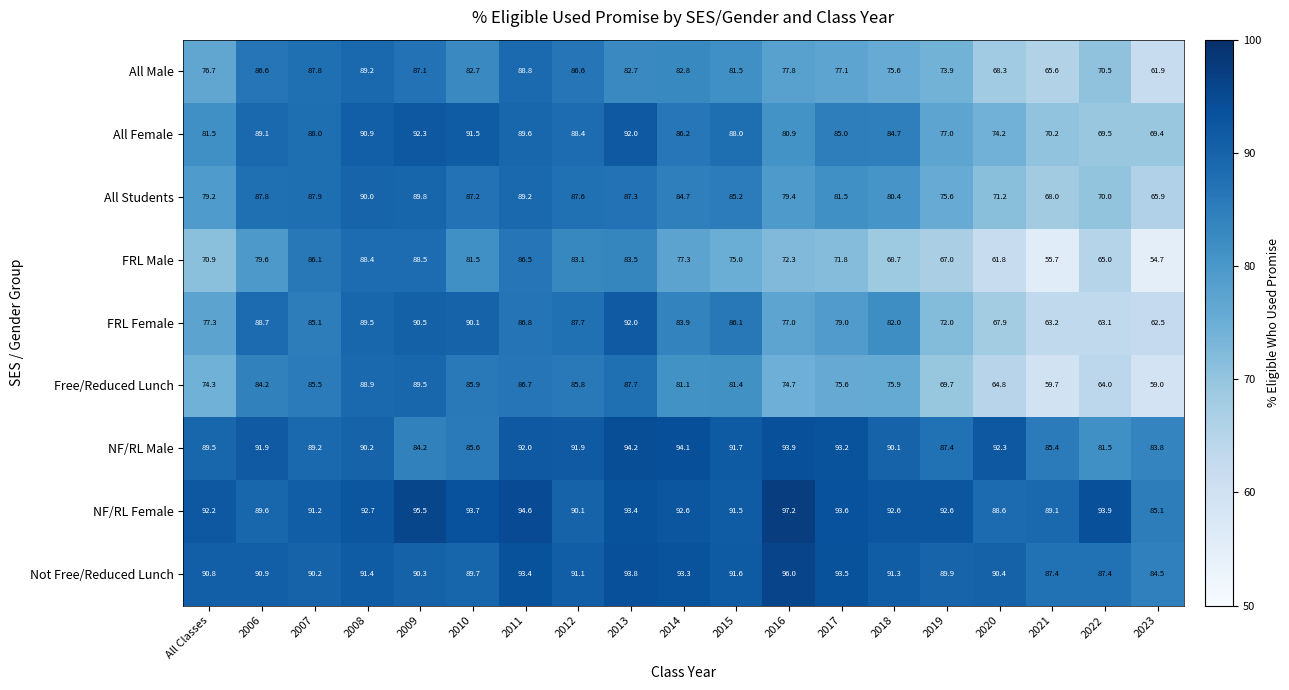

Which label corresponds to the smallest value in the chart?

2023